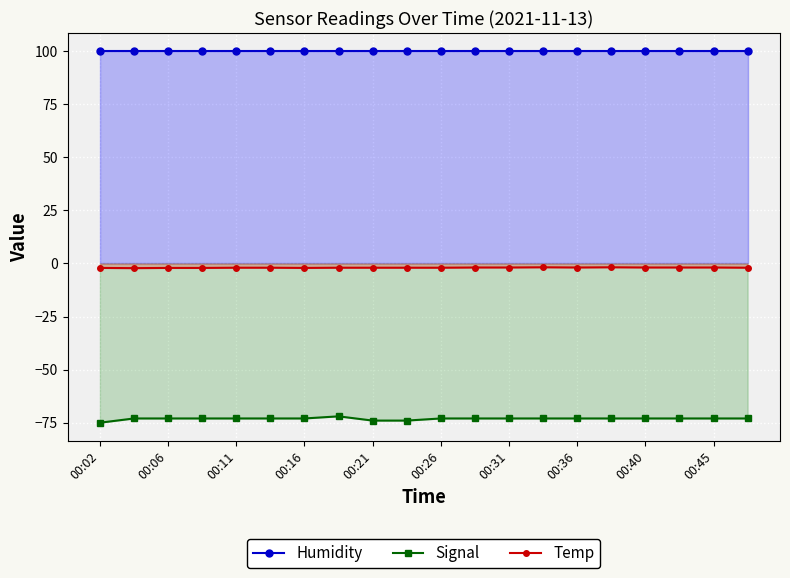

What is the average value of the Signal series?

-73.2